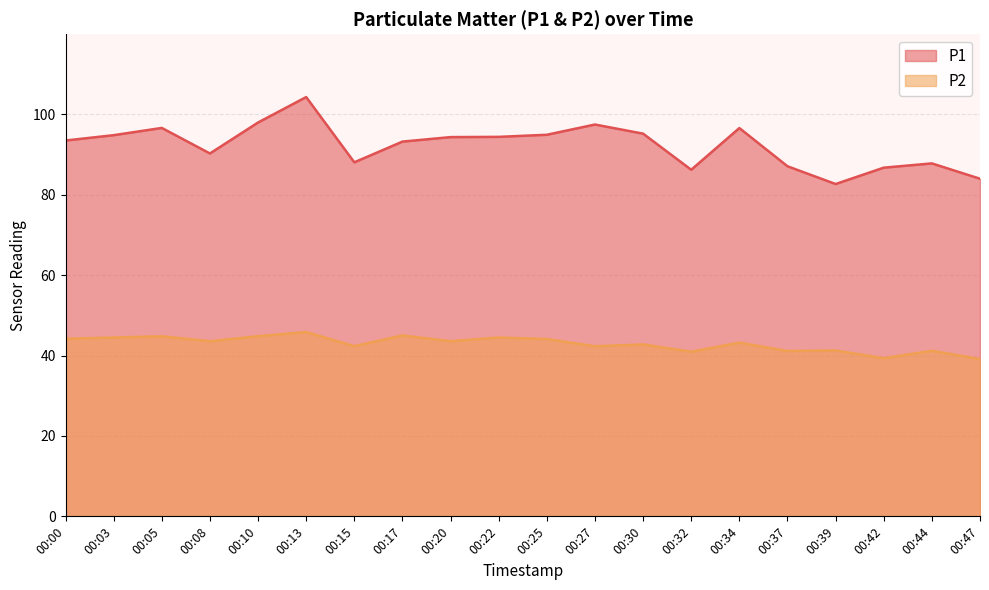

The value of P1 at 00:00 is 93.5. True or false?

True